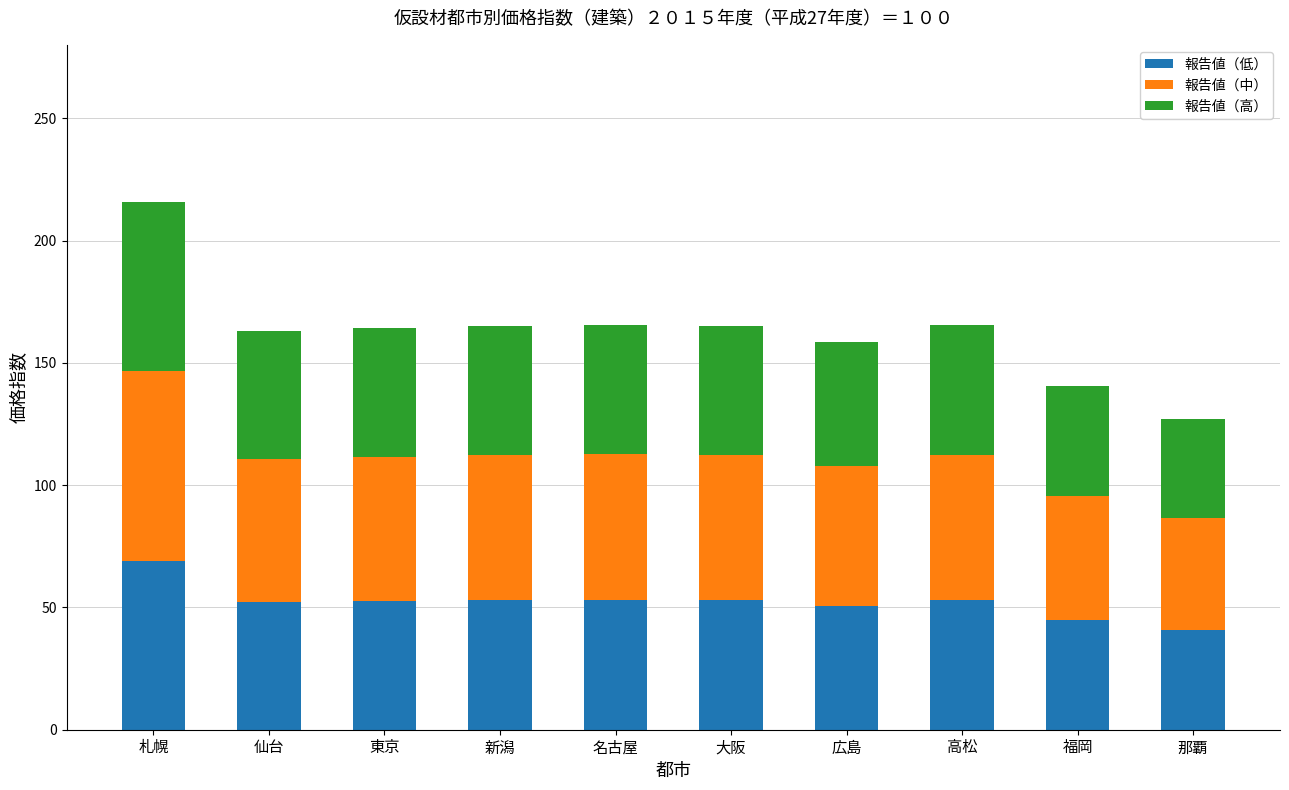

Is it true that 報告値（低） equals 29.8 at 新潟?

False